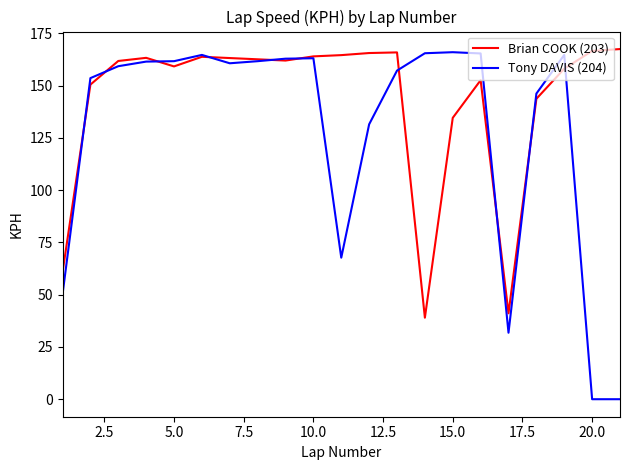

Which series has the largest range (max minus min)?

Tony DAVIS (204)